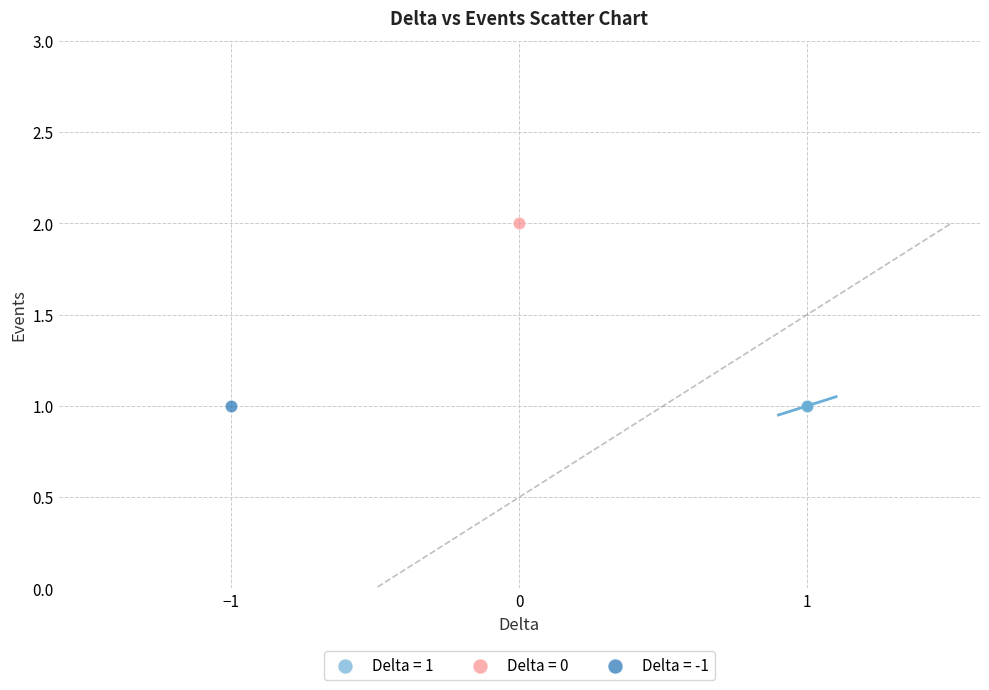

What are all the series names shown in the legend?

Delta = 1, Delta = 0, Delta = -1